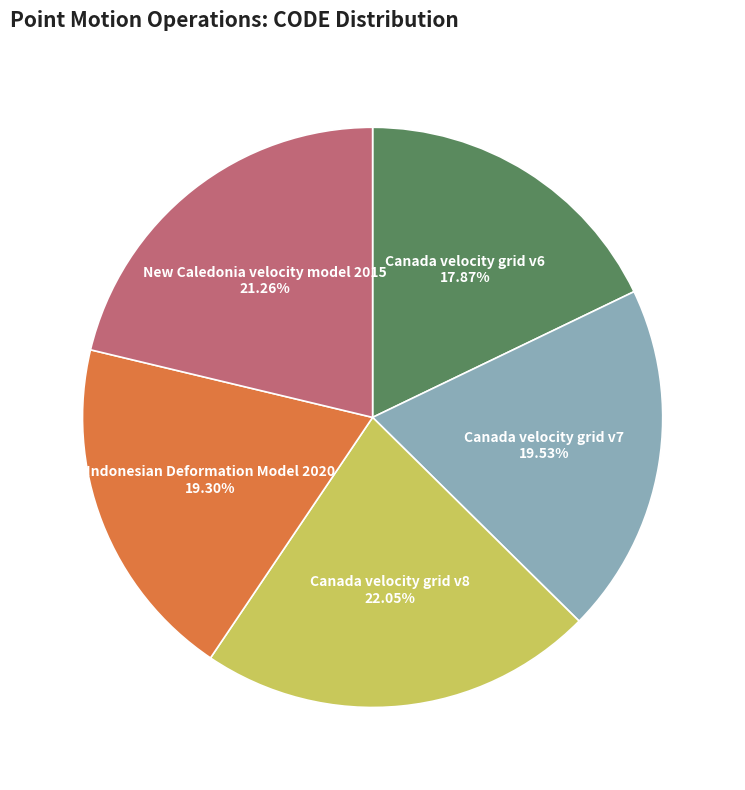

How many segments does this pie chart have?

5